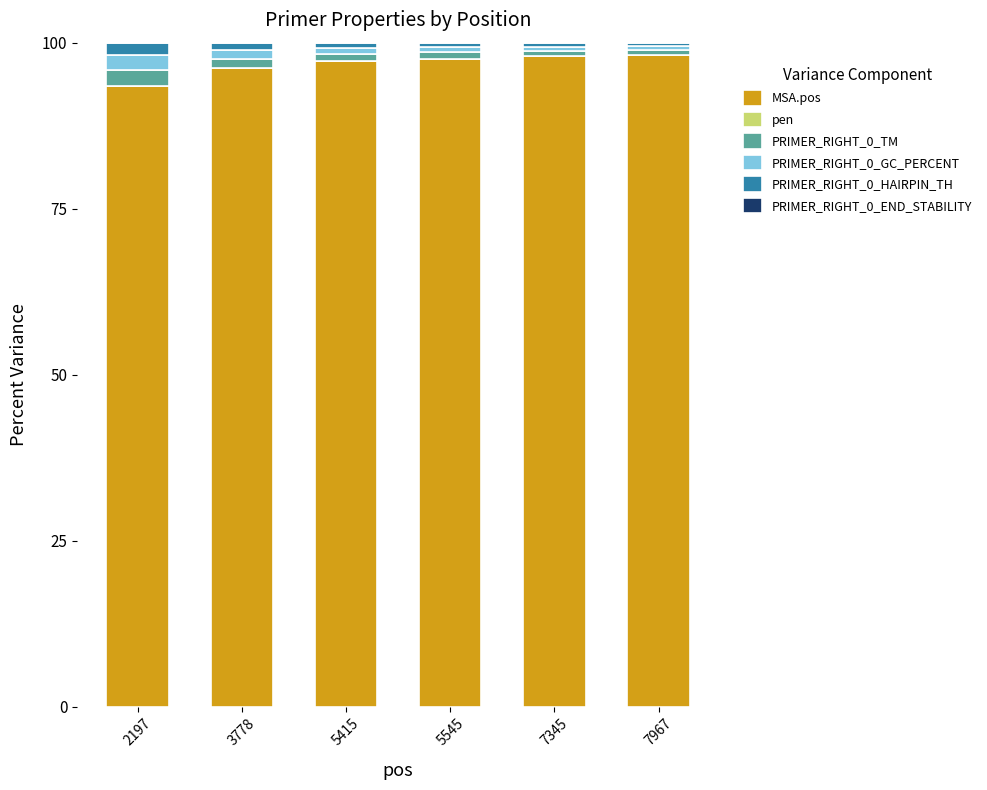

What is the highest value of the MSA.pos series?

98.2